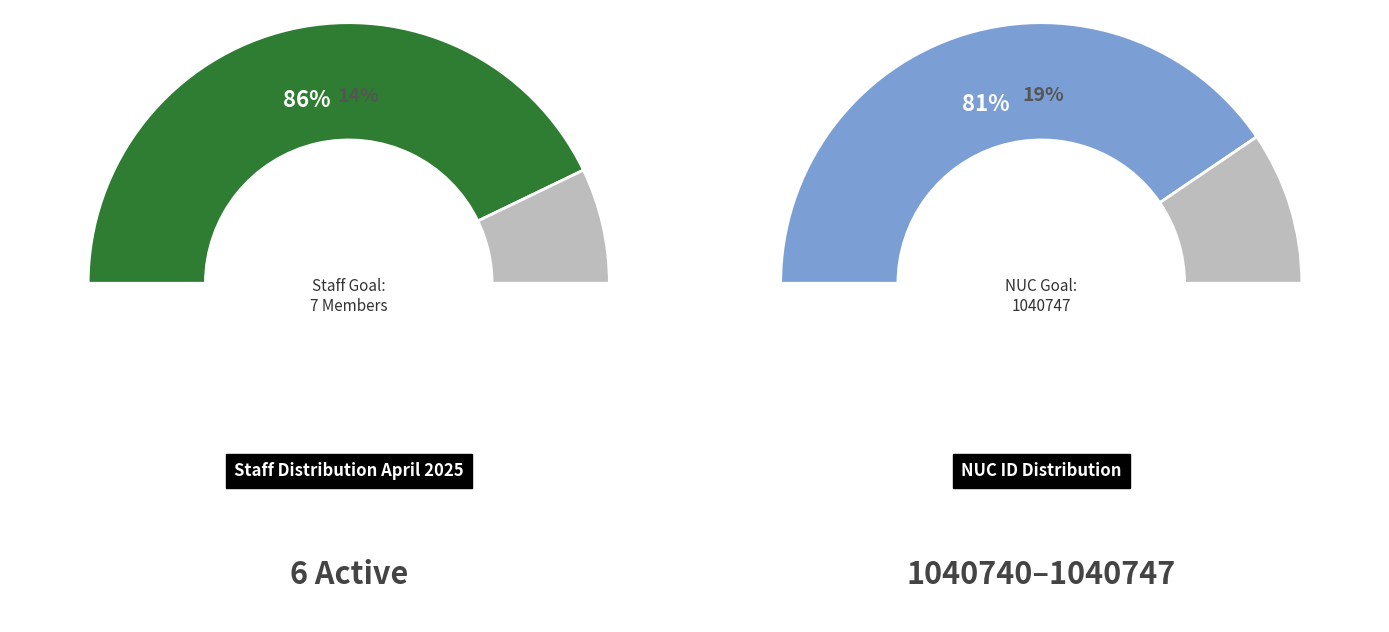

The INDAH APRIYANI slice represents 8% of the pie. True or false?

False